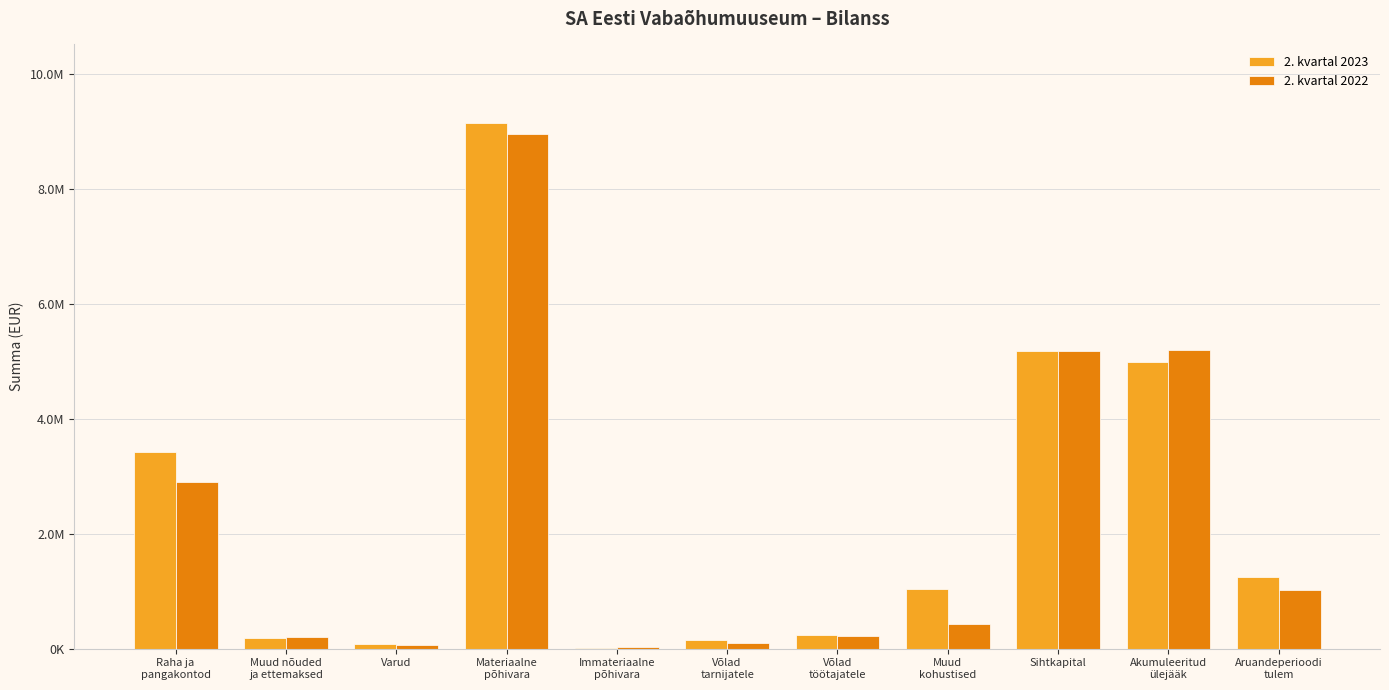

What are all the series names shown in the legend?

2. kvartal 2023, 2. kvartal 2022